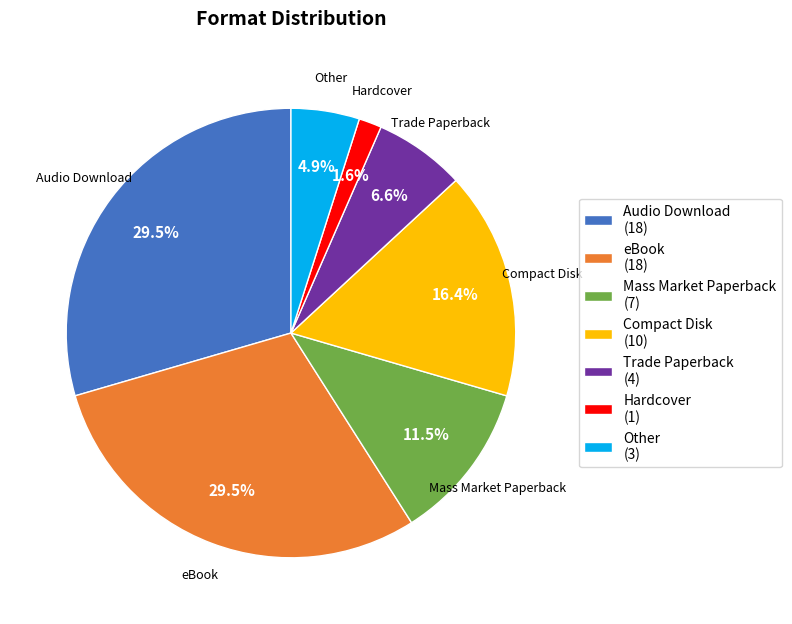

How many segments does this pie chart have?

7